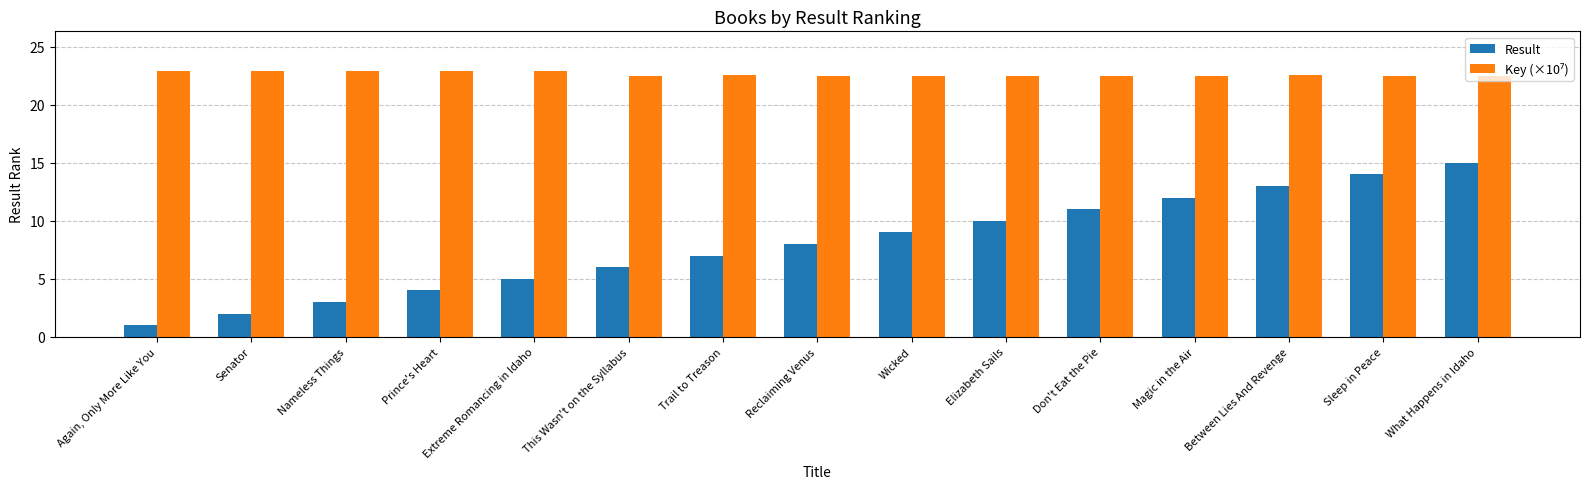

Between Prince's Heart and Trail to Treason, which series saw the biggest shift?

Result